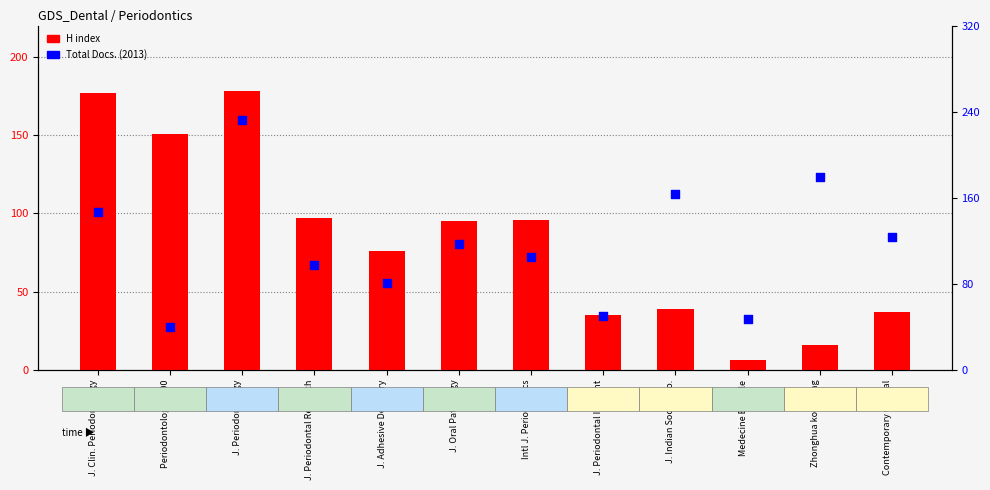

Which series has the widest spread of Y values?

Total Docs. (2013)